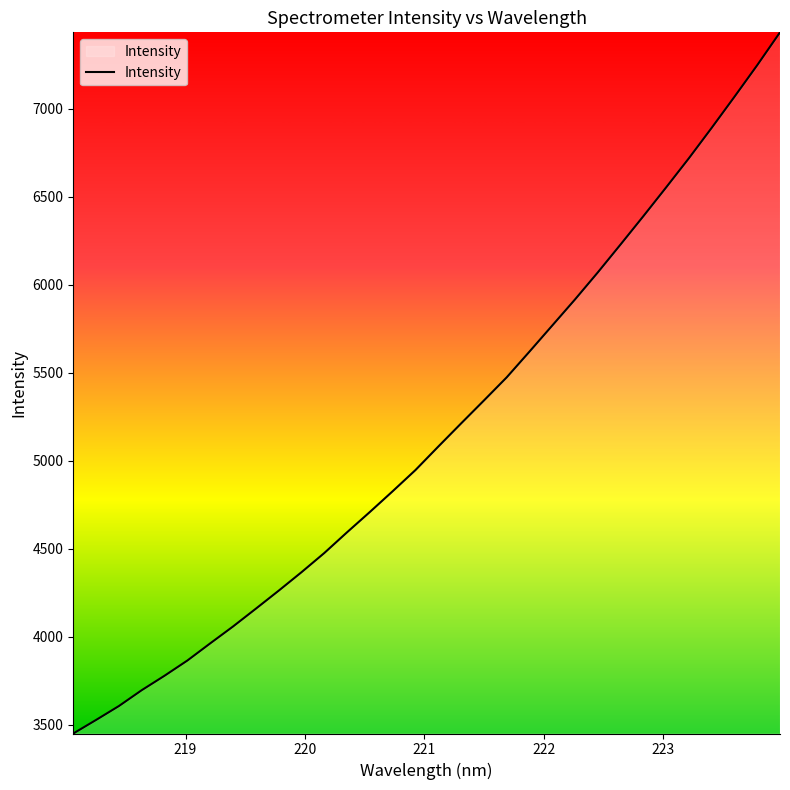

What is the greatest value displayed?

7435.6